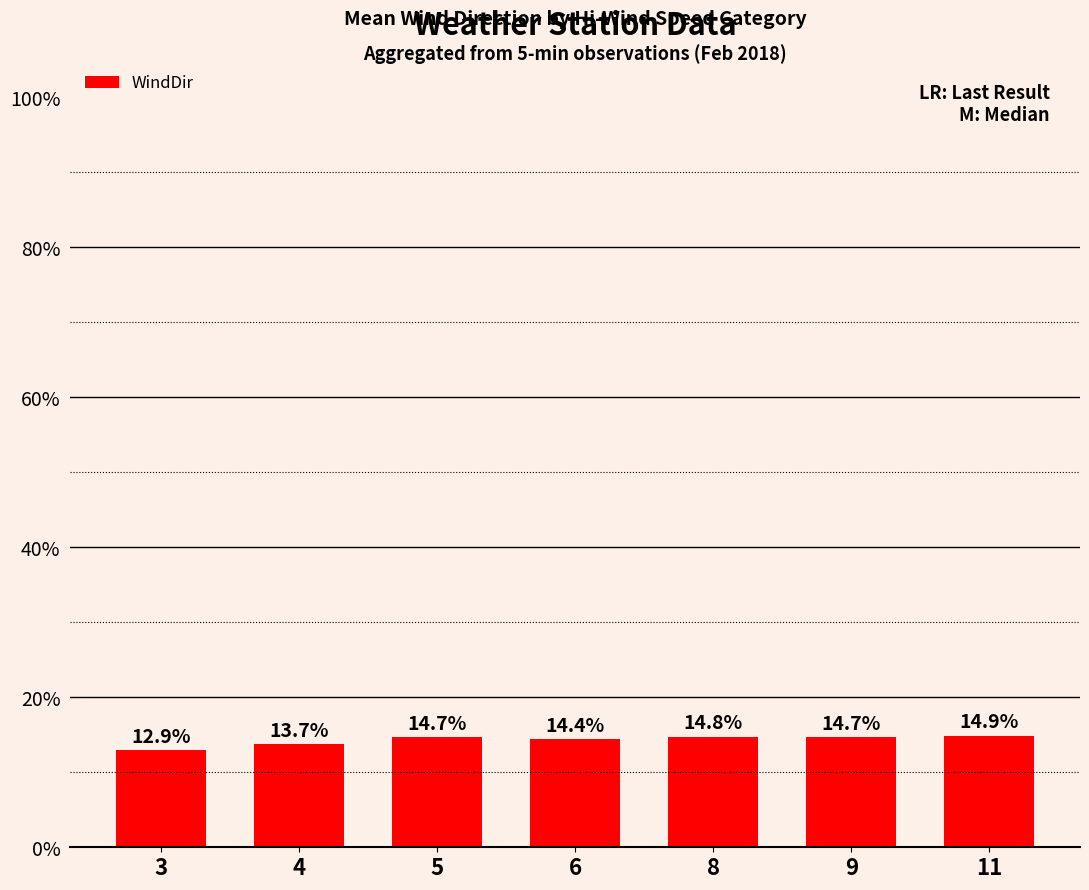

What is the ratio of the value at 6 to the value at 5?

1.0